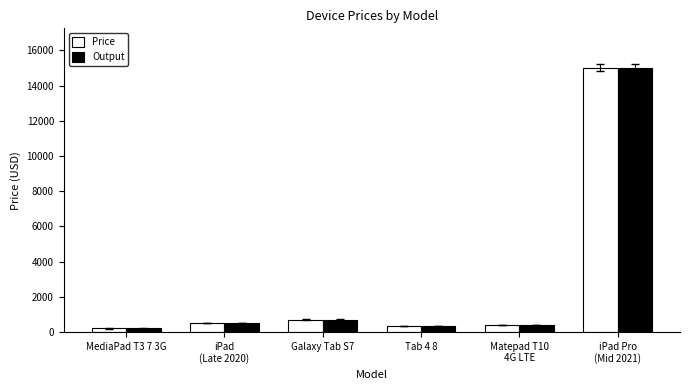

What is the value of the Price bar at the 3rd from the left?

700